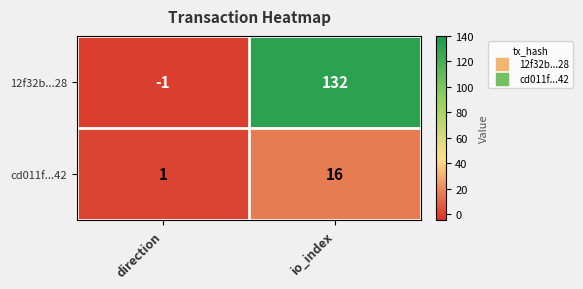

Where is 12f32b...28 nearest to the value 65?

direction